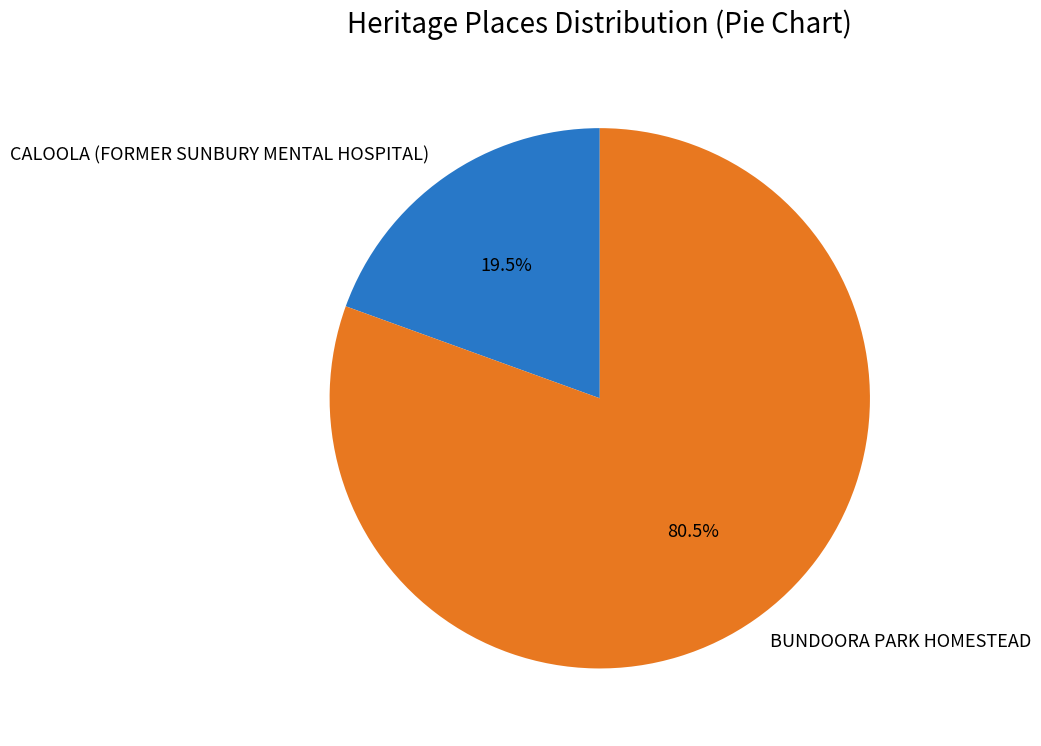

Which category accounts for the majority?

BUNDOORA PARK HOMESTEAD